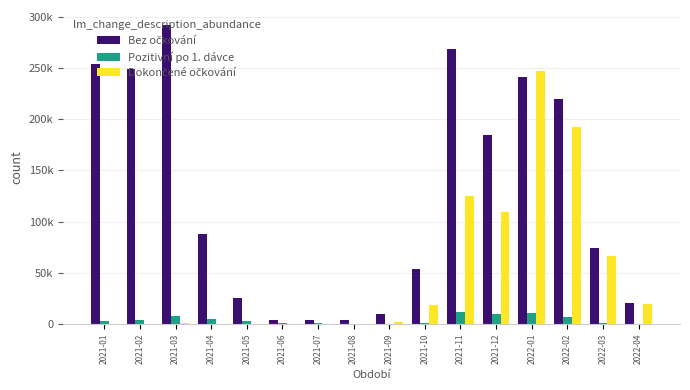

Are the bars horizontal?

No